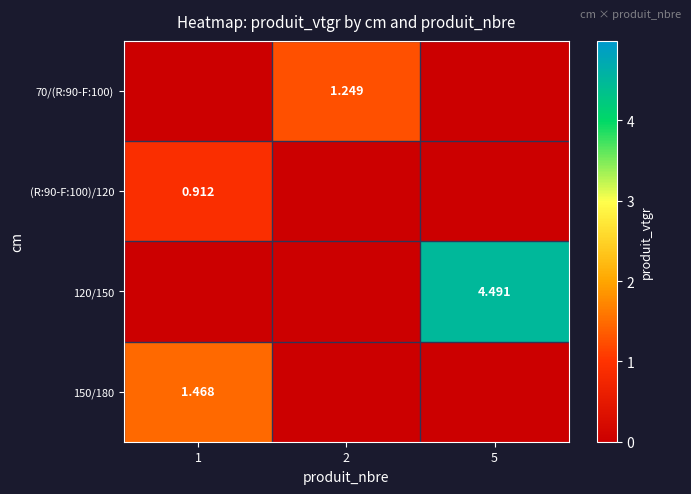

Is the value of 120/150 at 5 greater than the value of (R:90-F:100)/120 at 1?

Yes